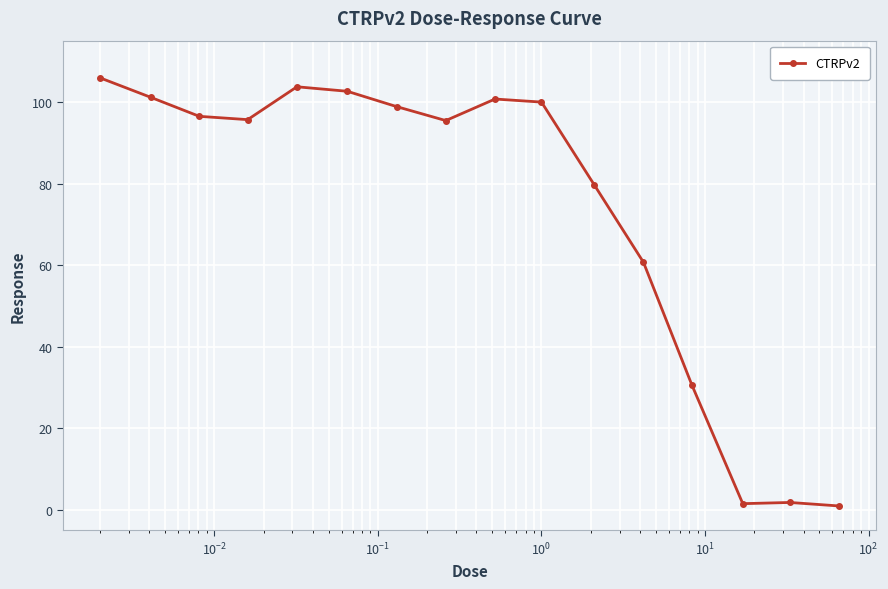

What is the value of the 1st point from the left?

105.9